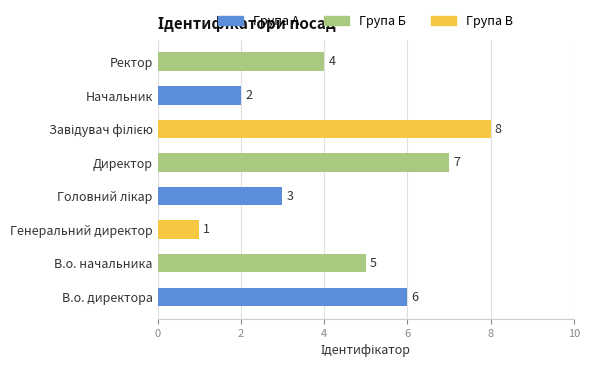

What is the maximum value shown in the chart?

8